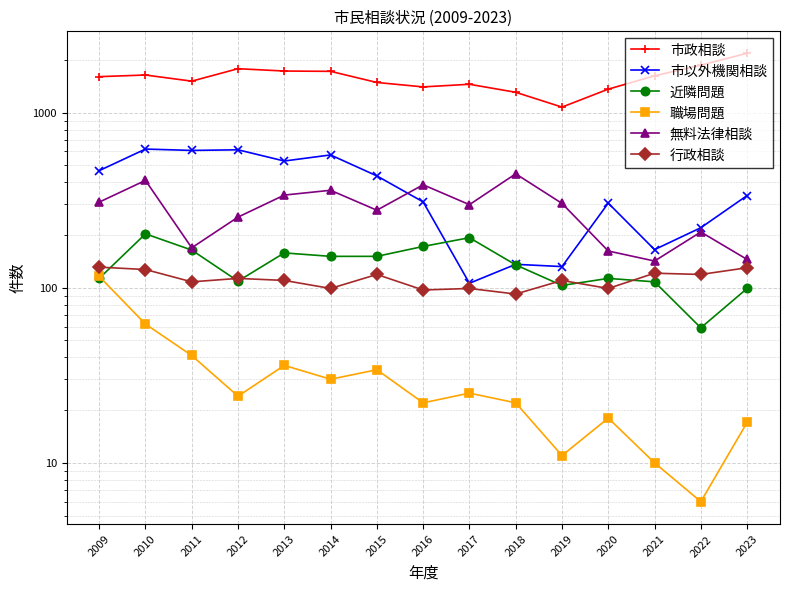

At how many categories does at least one series exceed 617?

15